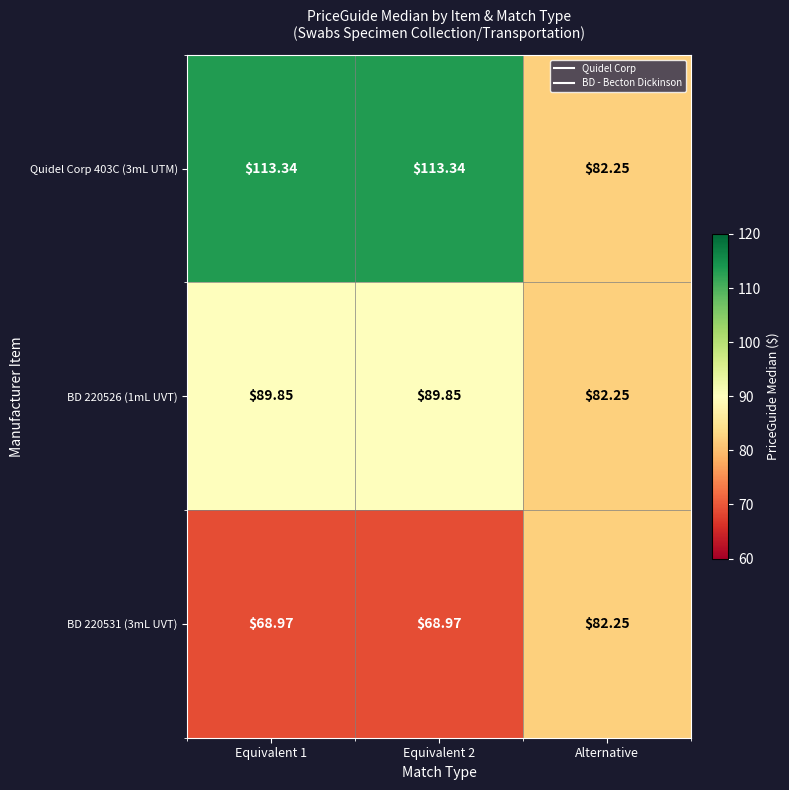

Is the value of BD 220526 (1mL UVT) at Equivalent 2 greater than the value of Quidel Corp 403C (3mL UTM) at Equivalent 1?

No